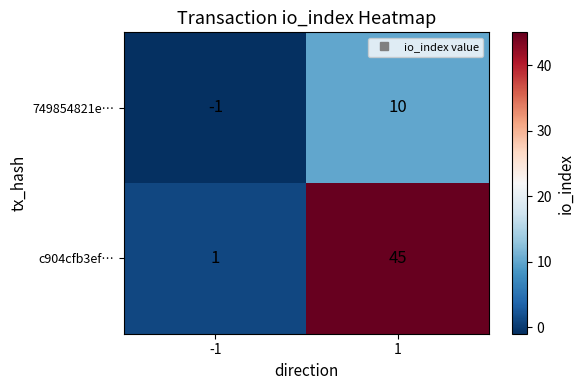

Reading left to right, extract all data points from this chart.

749854821e…: -1	10
c904cfb3ef…: 1	45